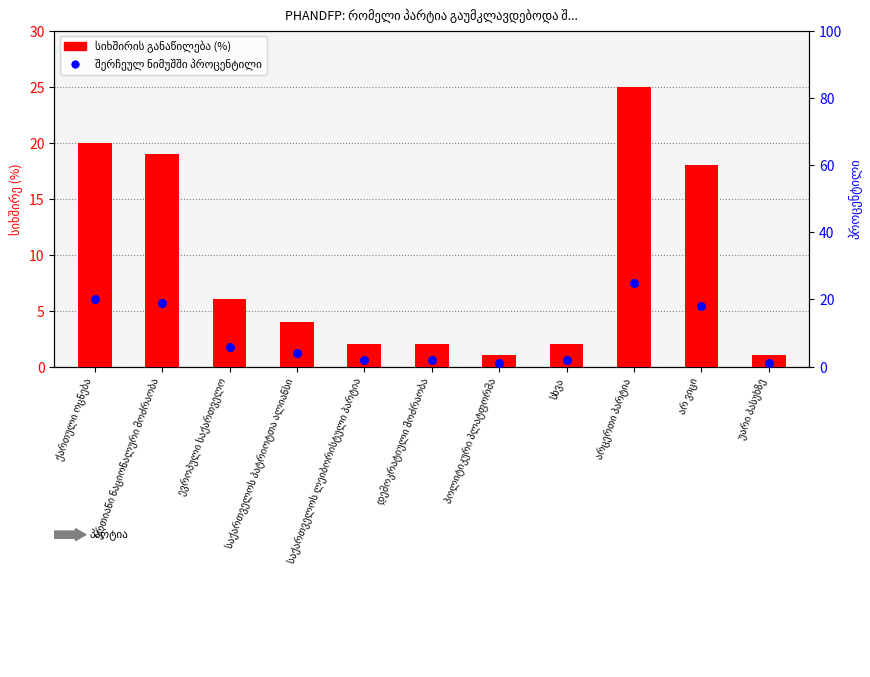

Which series reaches the minimum Y coordinate?

სიხშირის განაწილება (%)